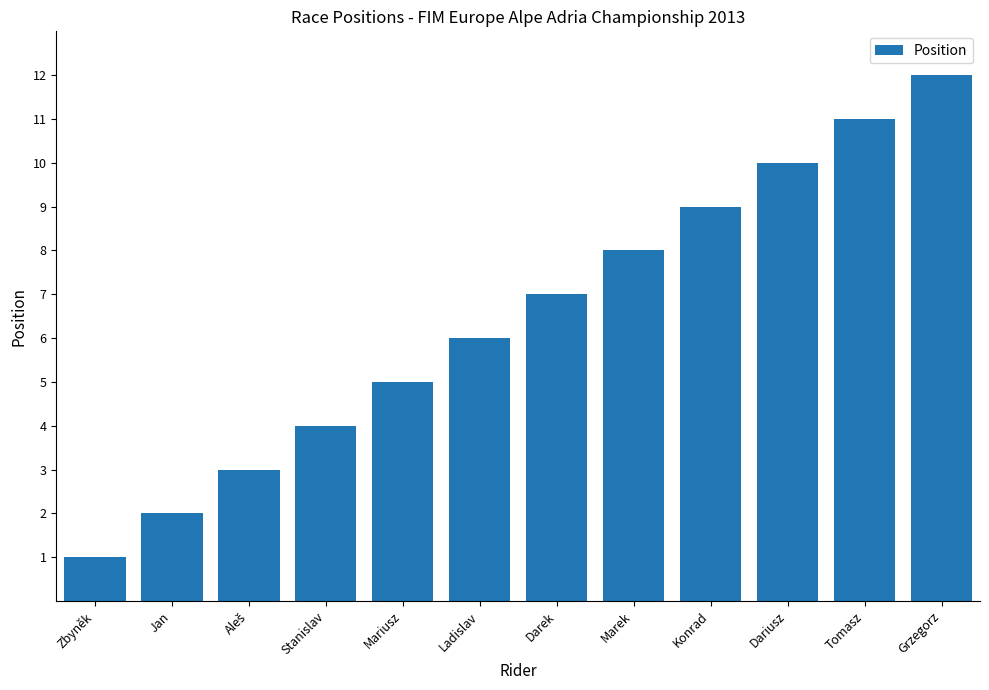

The value at Mariusz is 5. True or false?

True